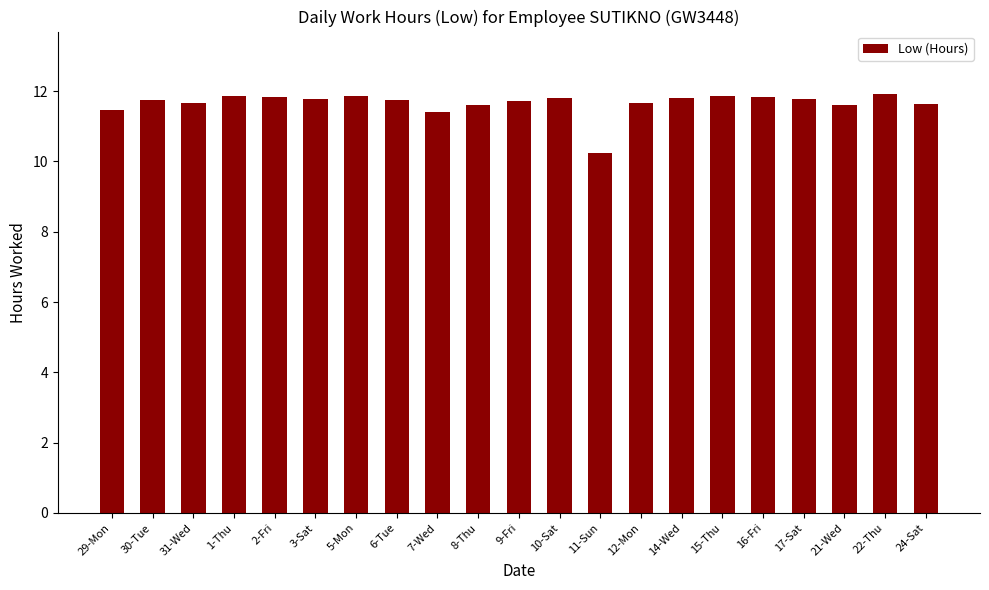

What is the ratio of the value at 21-Wed to the value at 2-Fri?

1.0